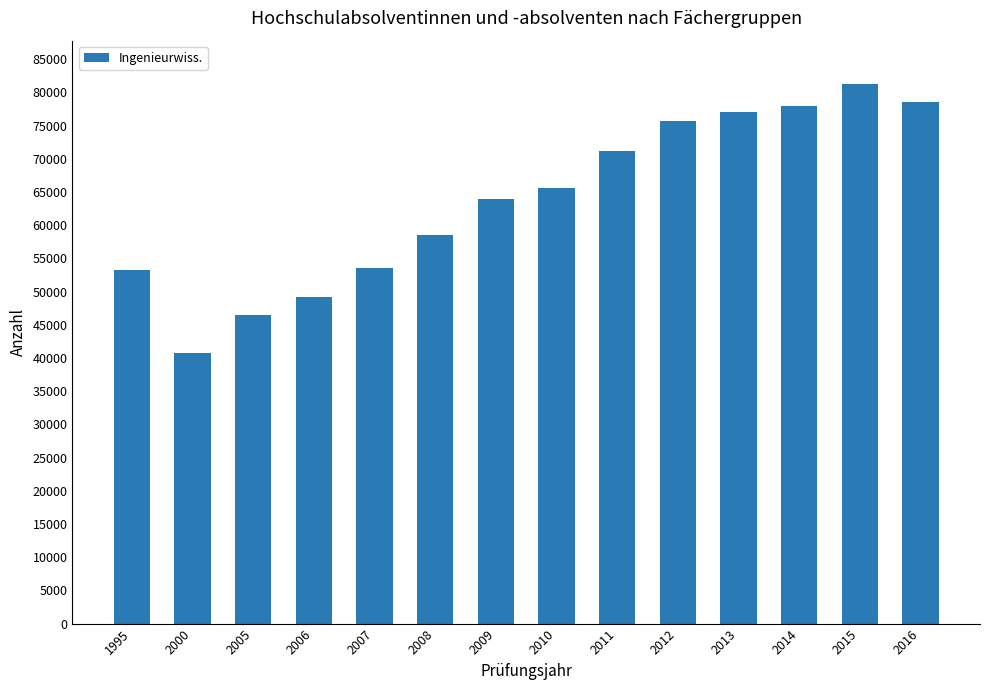

What is the value of the 12th bar from the left?

78018